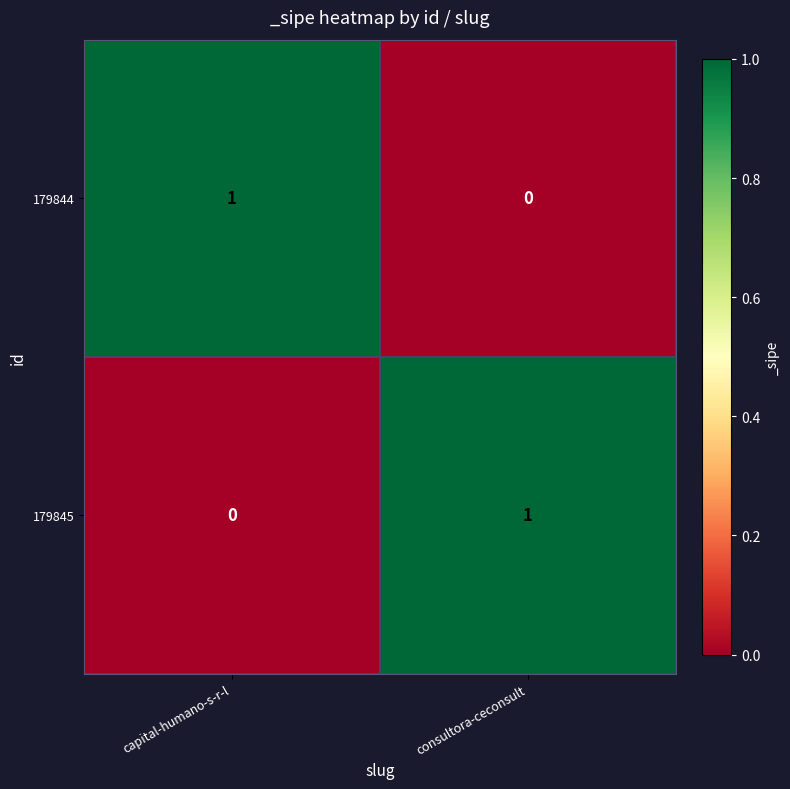

Reading left to right, transcribe all the data shown in this chart.

179844: 1	0
179845: 0	1